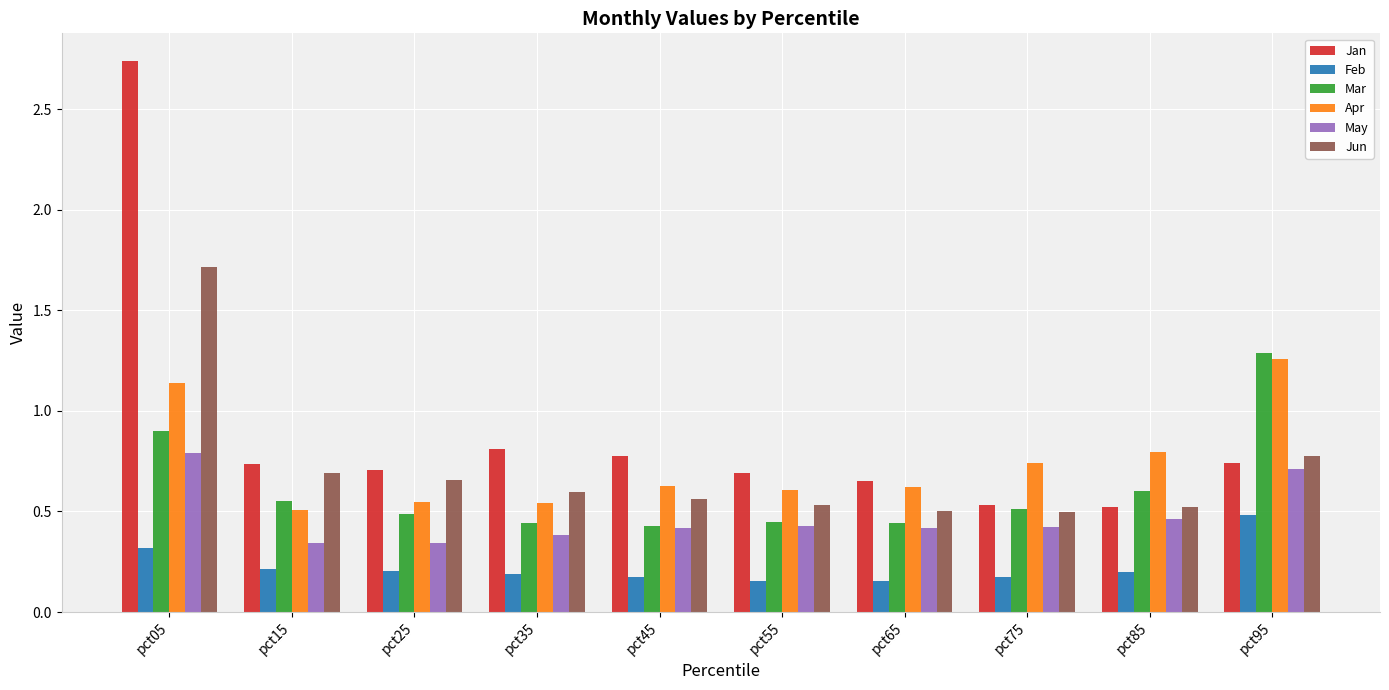

What is the difference between the highest and lowest values at pct05?

2.4